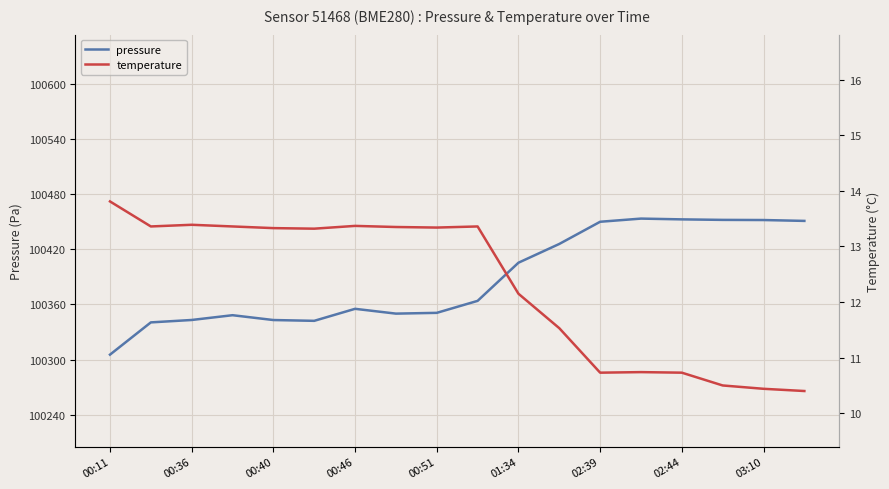

True or false: pressure and temperature intersect in this chart.

False